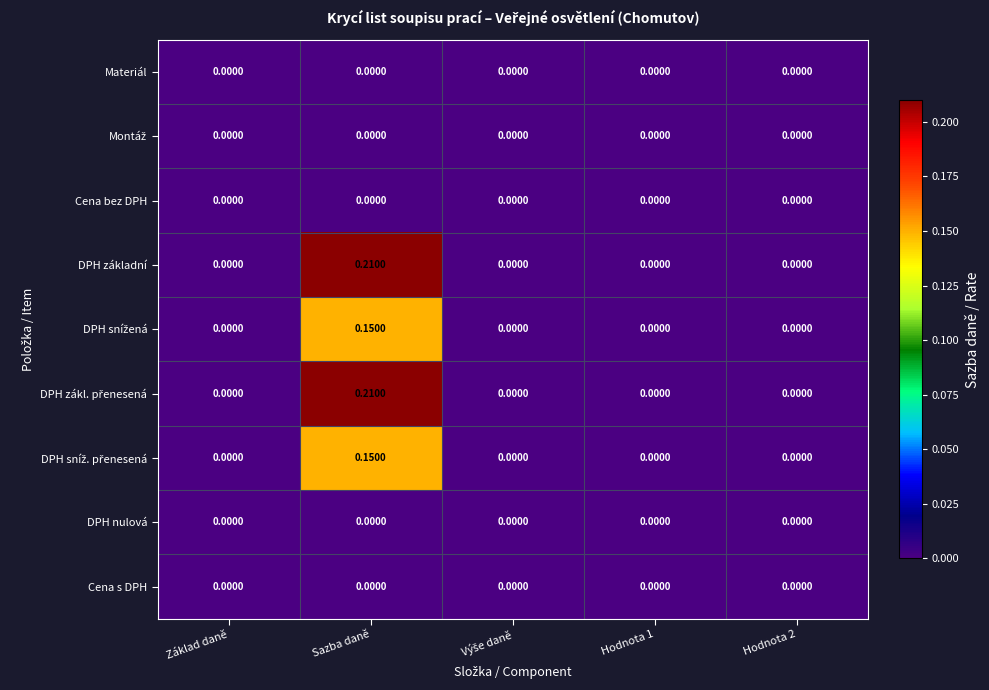

At which category is the sum across all series the highest?

Sazba daně